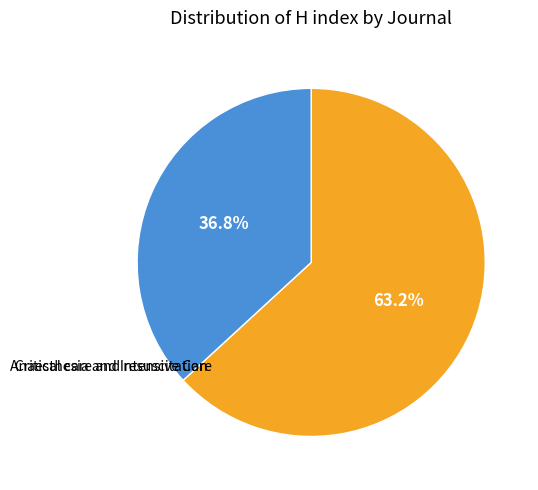

Rank the categories by value from lowest to highest.

Critical care and resuscitation, Anaesthesia and Intensive Care